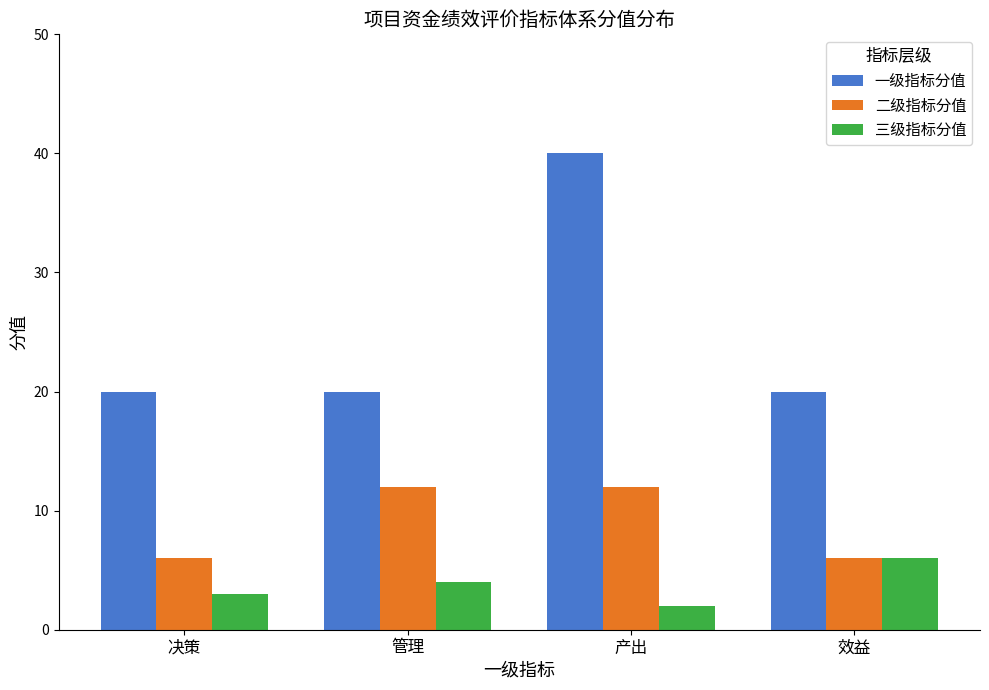

At which category is the sum across all series the highest?

产出